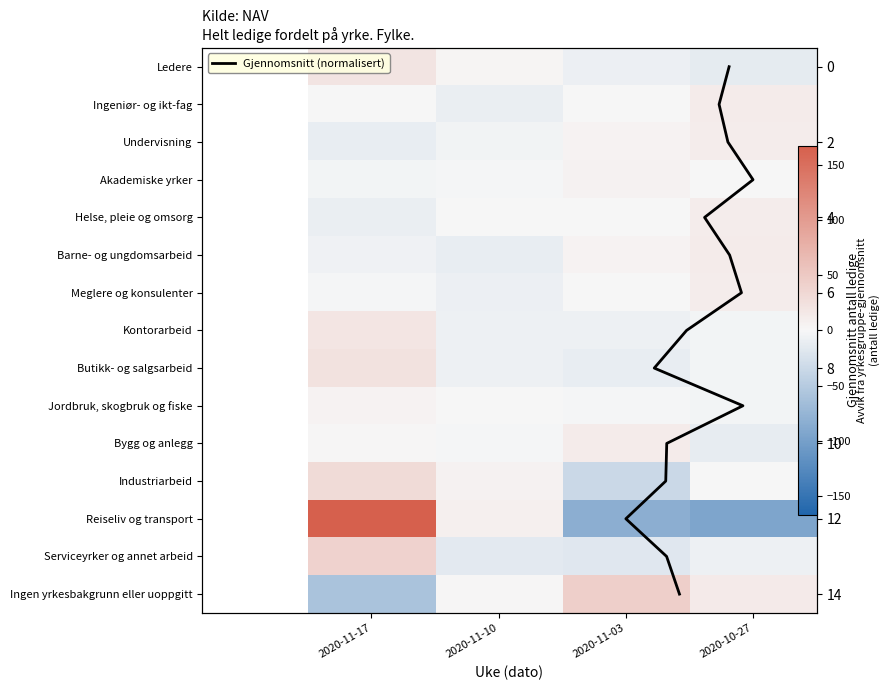

Count the number of data series in this chart.

15